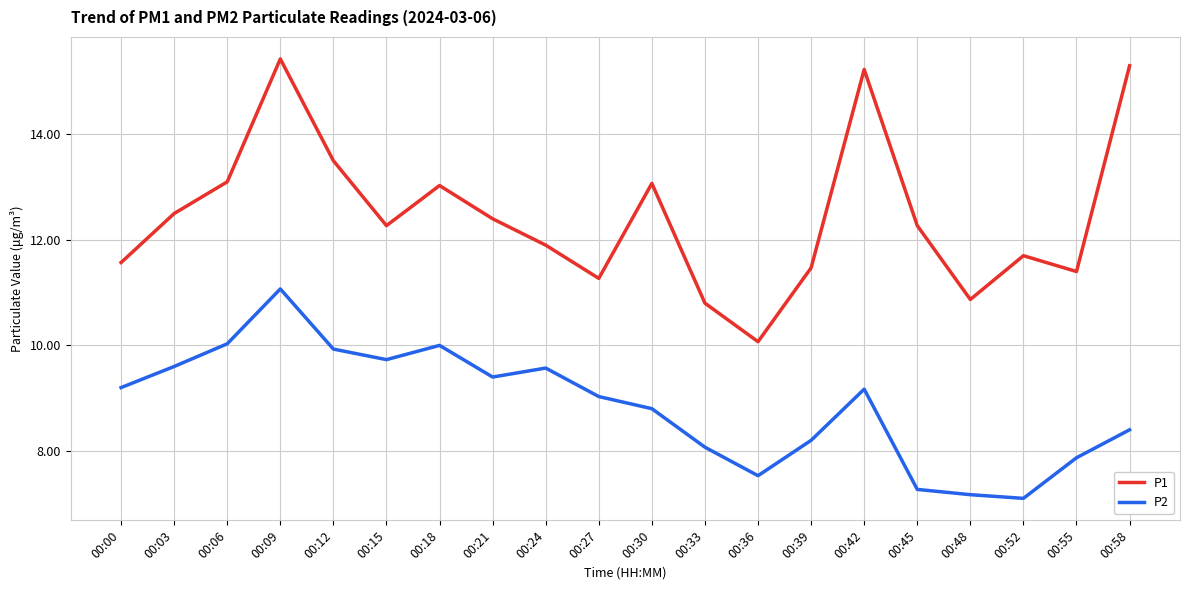

How many values in the P1 series are below 12?

9